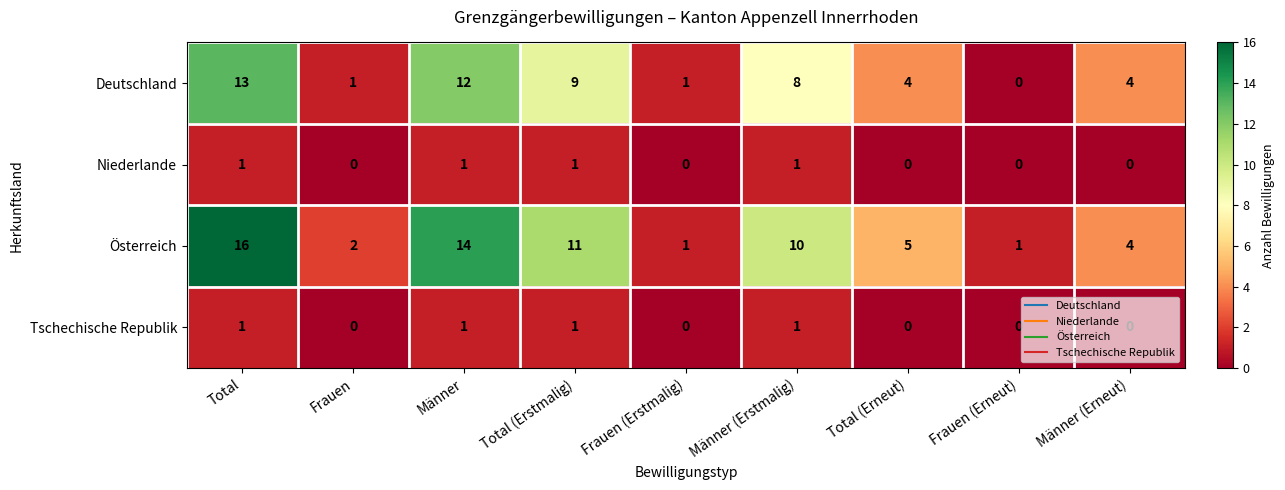

Which series has the largest range (max minus min)?

Österreich